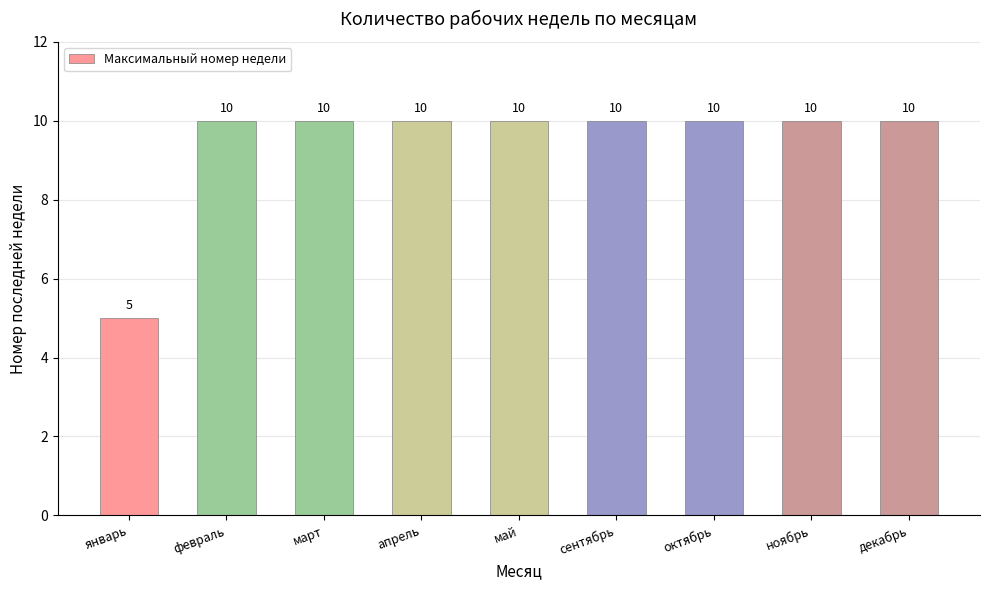

The value at февраль is 4. True or false?

False